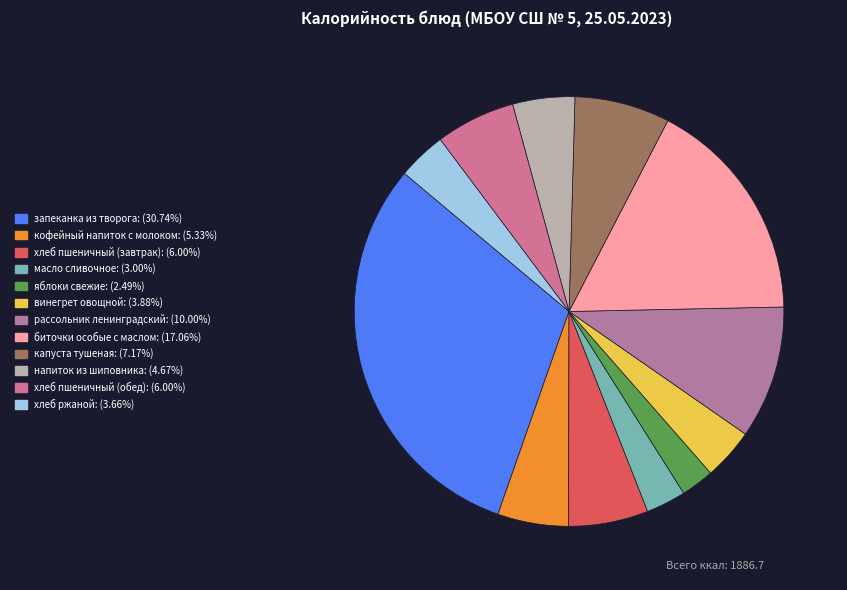

Is the sum of кофейный напиток с молоком and напиток из шиповника greater than half?

No